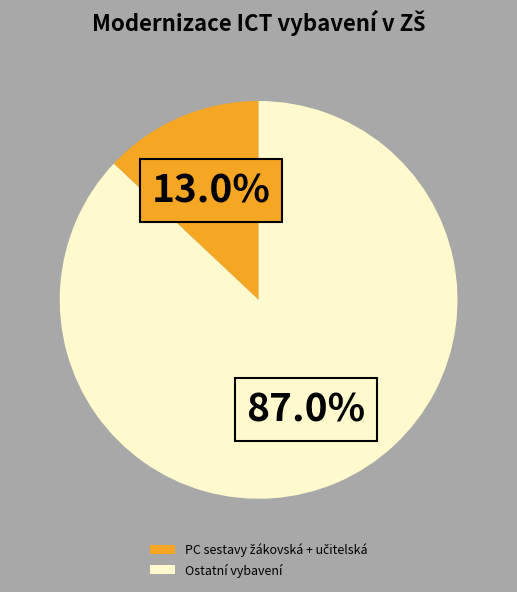

To the nearest percent, what is the average slice percentage?

50%